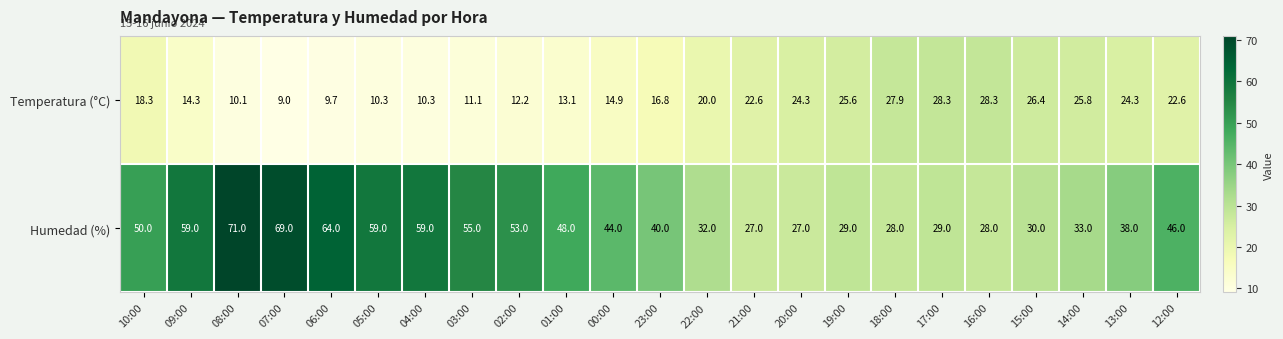

What is the difference between the second highest and minimum values in the Temperatura (°C) series?

19.3